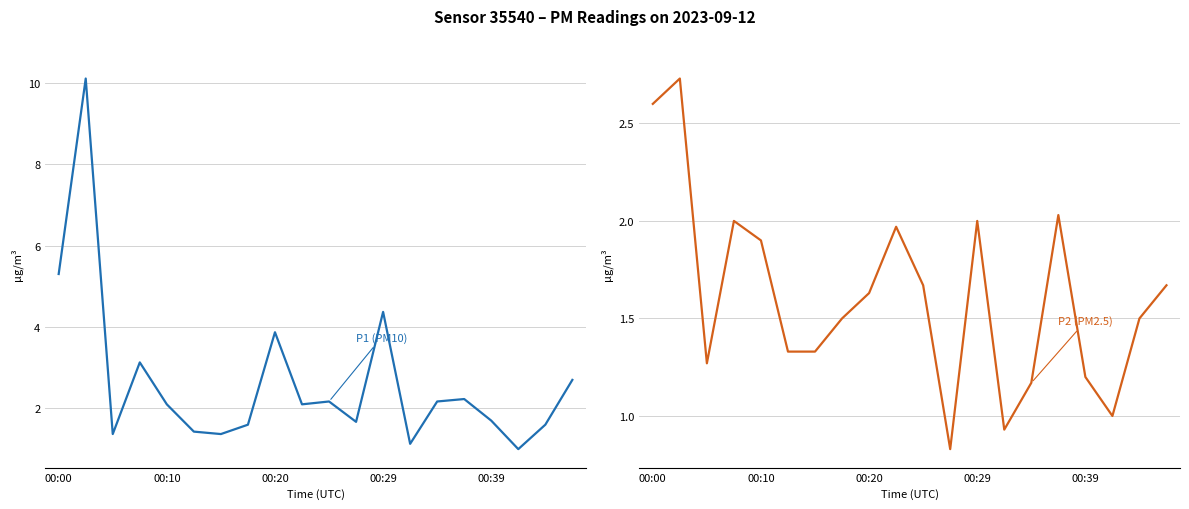

Does the chart display data point markers on the line(s)?

No